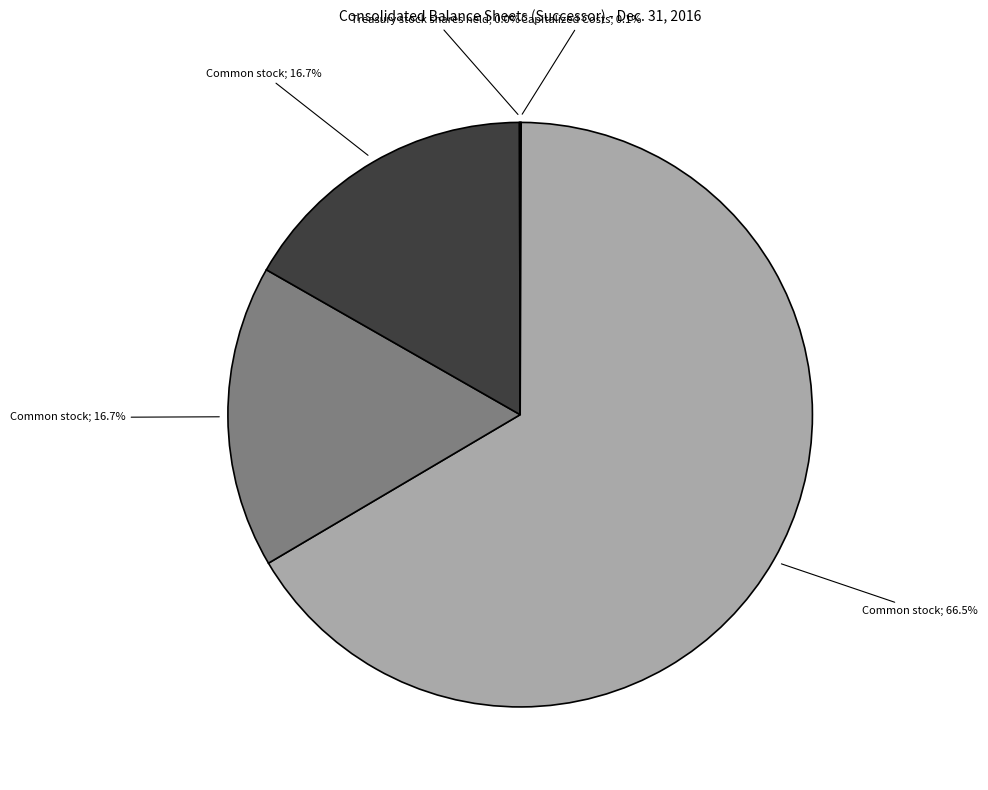

To the nearest percent, what percentage of the pie is Common stock, shares authorized?

66%